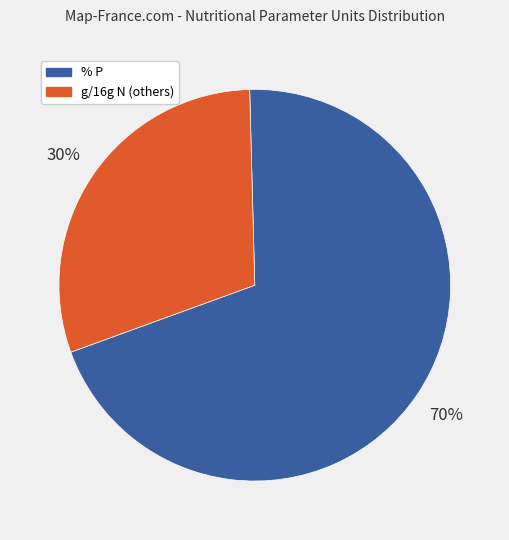

Does any single category account for the majority?

Yes